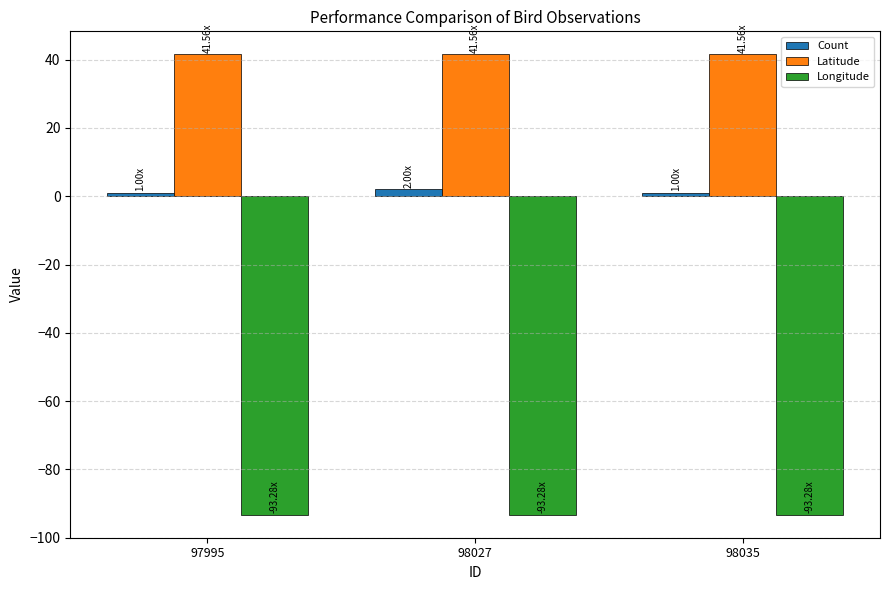

List the series in order of their peak value, lowest first.

Longitude, Count, Latitude